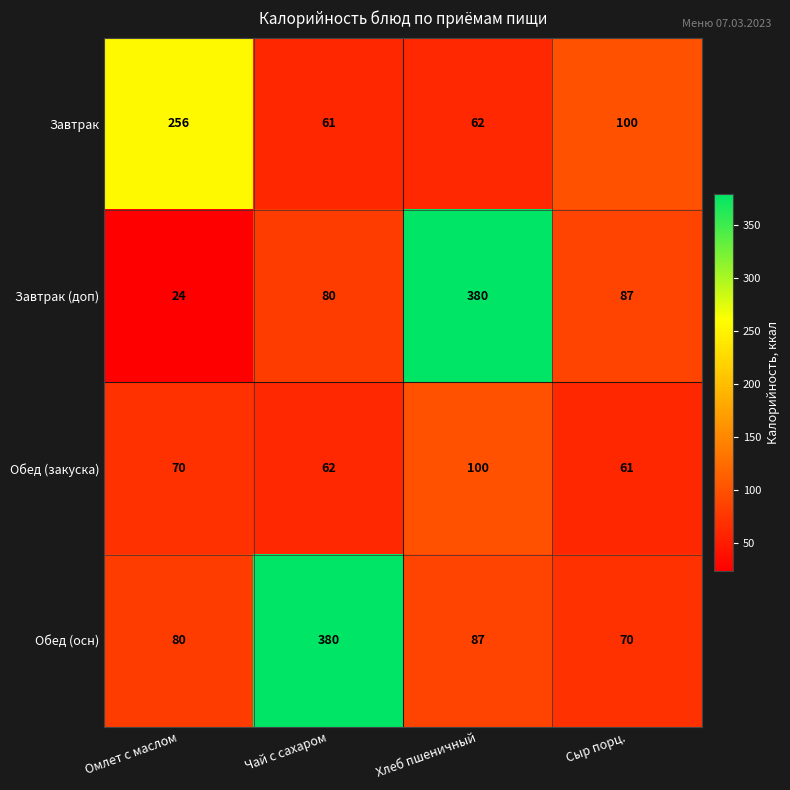

What is the highest value of the Обед (закуска) series?

100